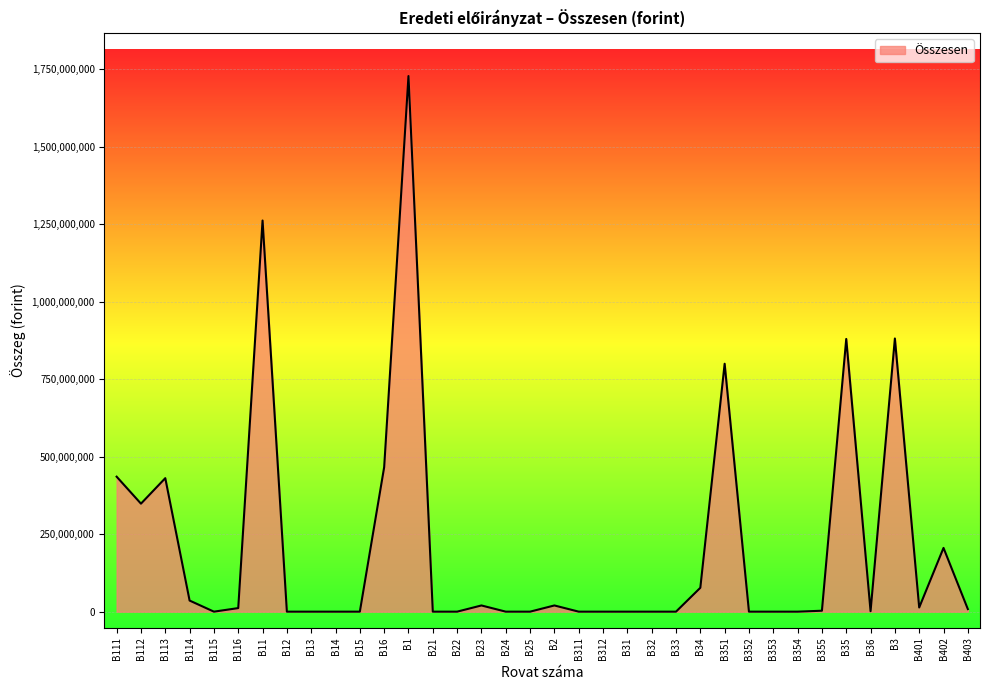

Read the value at B36, to the nearest 50.

1500000